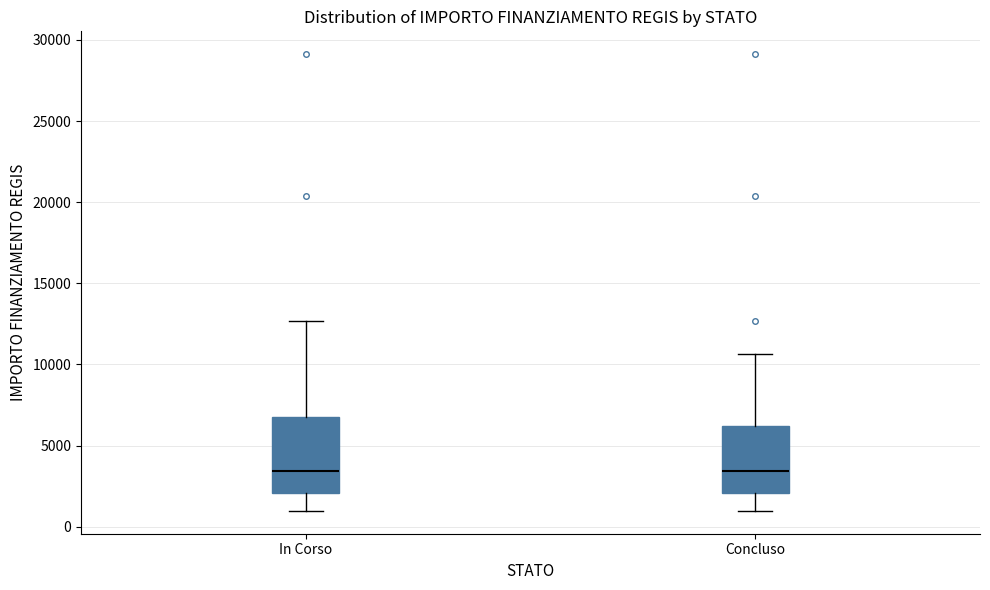

Comparing the boxes themselves (not the whiskers), which one is the tallest?

In Corso